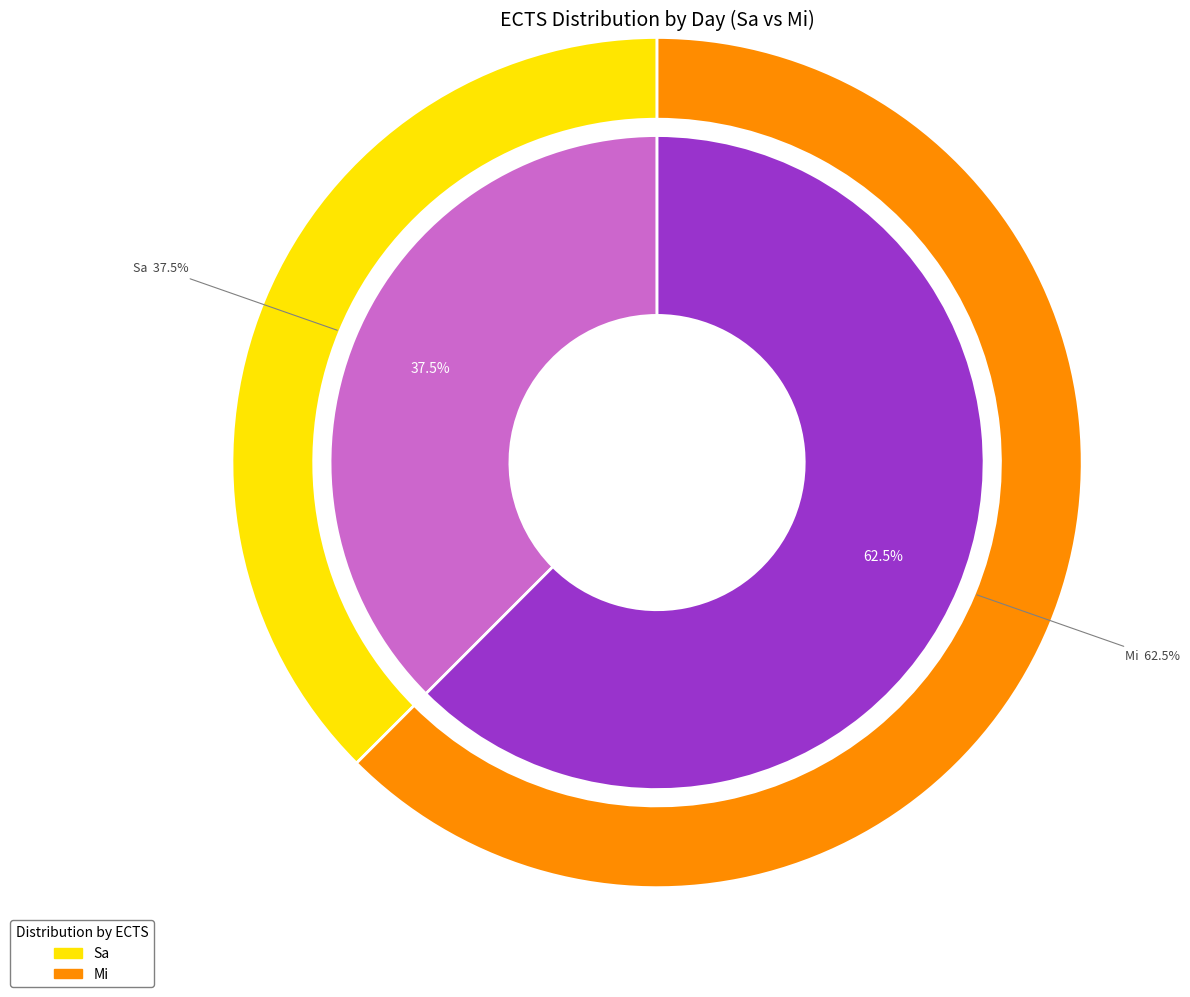

Which category accounts for the majority?

Mi